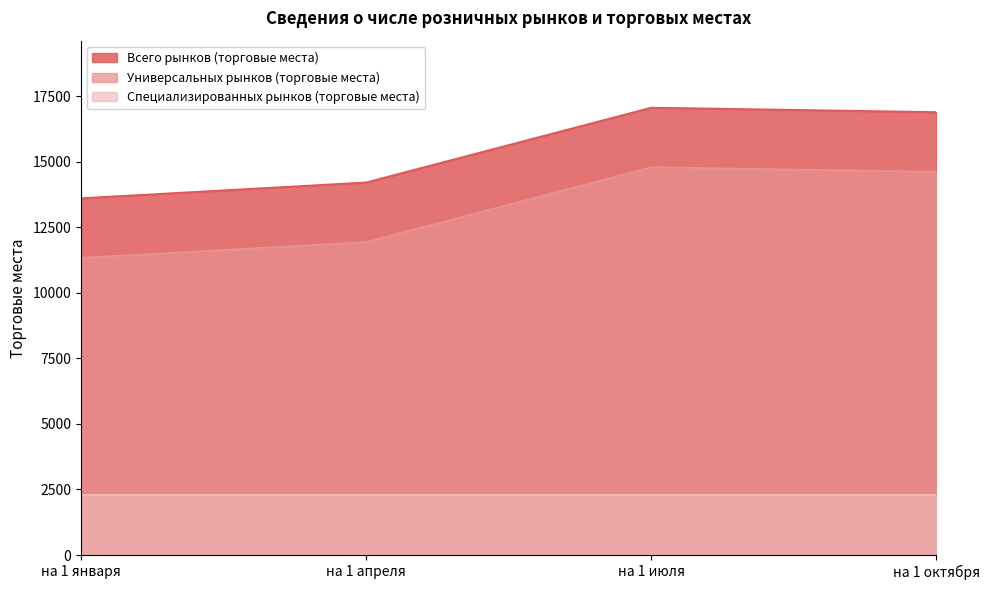

Which series has the widest spread of values?

Всего рынков (торговые места)